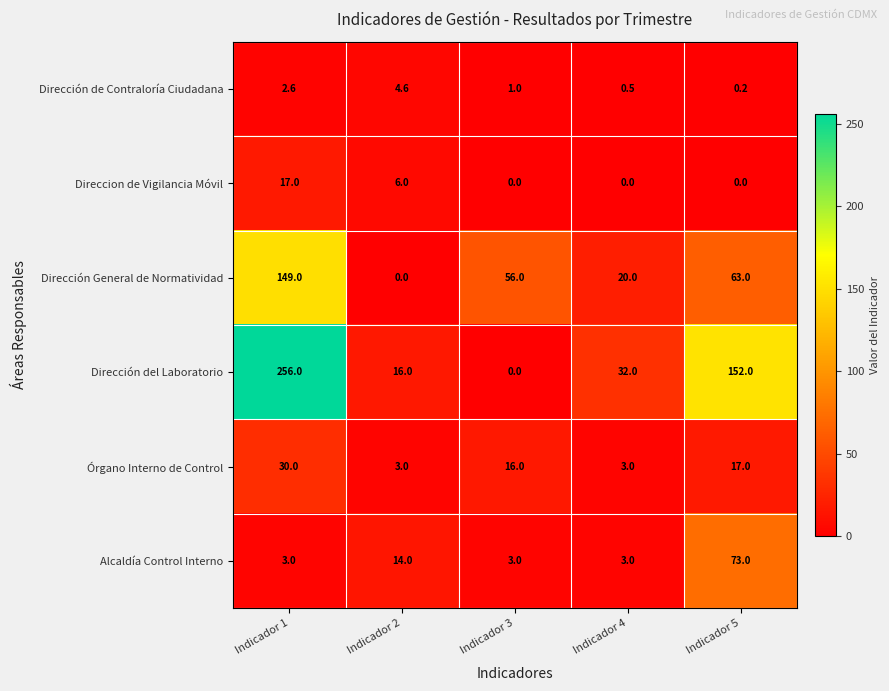

Between Indicador 2 and Indicador 4, which series saw the biggest shift?

Dirección General de Normatividad